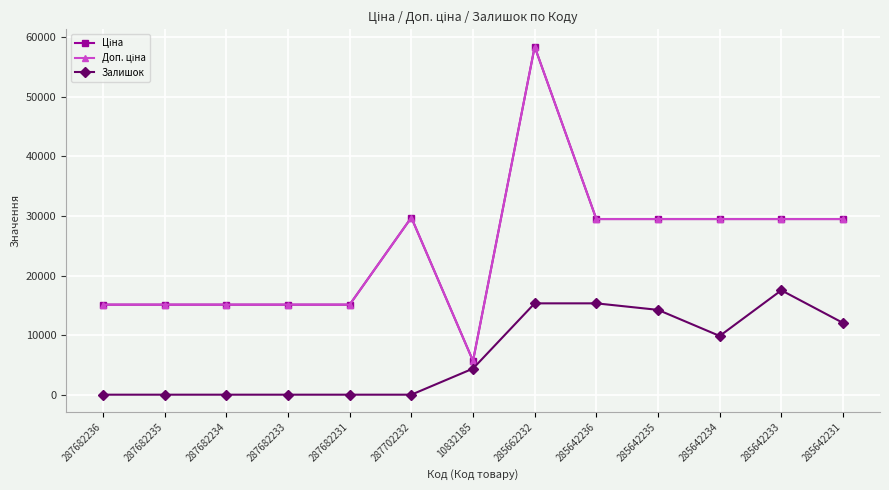

Reading left to right, list all the values displayed in this chart.

Ціна: 287682236=15120.0	287682235=15120.0	287682234=15120.0	287682233=15120.0	287682231=15120.0	287702232=29747.2	10832185=5673.8	285662232=58426.5	285642236=29491.5	285642235=29491.5	285642234=29491.5	285642233=29491.5	285642231=29491.5
Доп. ціна: 287682236=15120.0	287682235=15120.0	287682234=15120.0	287682233=15120.0	287682231=15120.0	287702232=29747.2	10832185=5673.8	285662232=58426.5	285642236=29491.5	285642235=29491.5	285642234=29491.5	285642233=29491.5	285642231=29491.5
Залишок: 287682236=0.0	287682235=0.0	287682234=0.0	287682233=0.0	287682231=0.0	287702232=0.0	10832185=4382.0	285662232=15337.0	285642236=15337.0	285642235=14241.5	285642234=9859.5	285642233=17528.0	285642231=12050.5